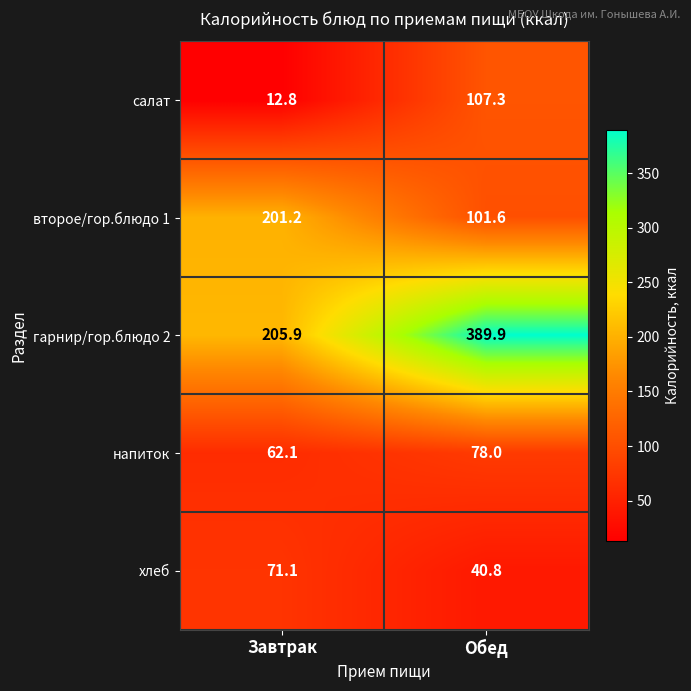

The хлеб series shows 56.7 at Обед. True or false?

False